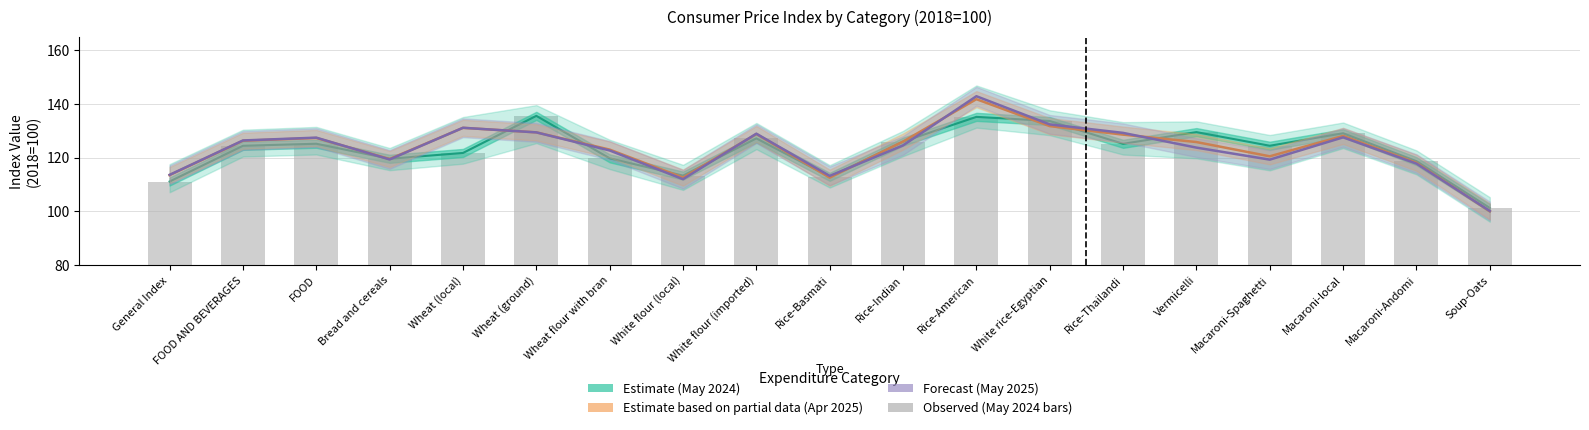

What is the difference between the highest and lowest values at White flour (local)?

1.3